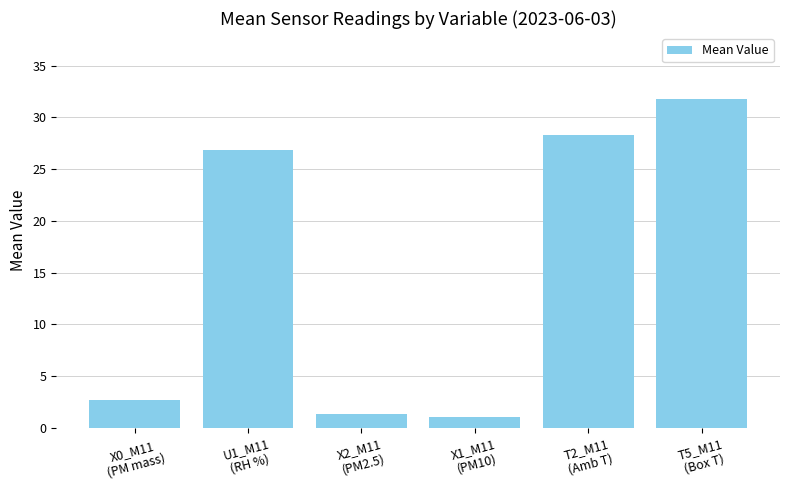

Reading left to right, what are all the values shown in this chart?

X0_M11
(PM mass)=2.7	U1_M11
(RH %)=26.9	X2_M11
(PM2.5)=1.4	X1_M11
(PM10)=1.1	T2_M11
(Amb T)=28.3	T5_M11
(Box T)=31.8